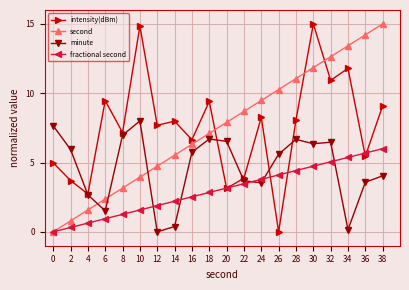

How many values in minute are above zero?

19